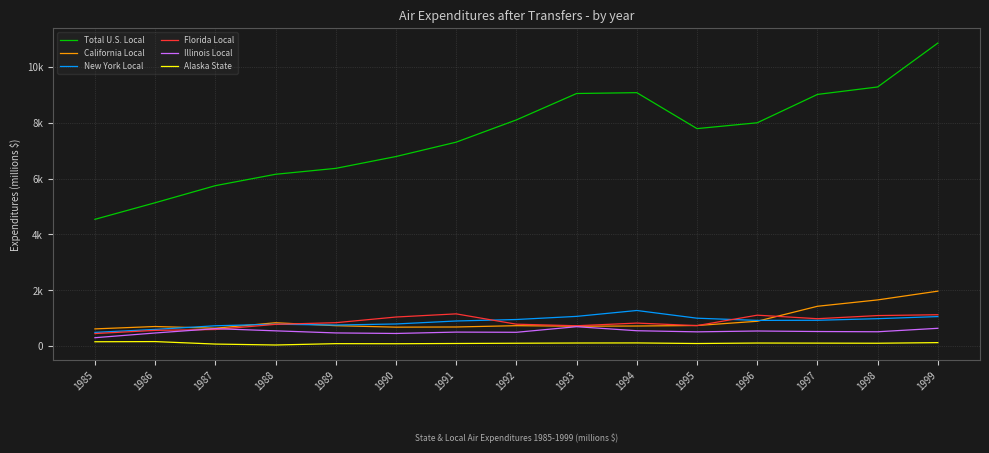

List the series in order of their peak value, lowest first.

Alaska State, Illinois Local, Florida Local, New York Local, California Local, Total U.S. Local